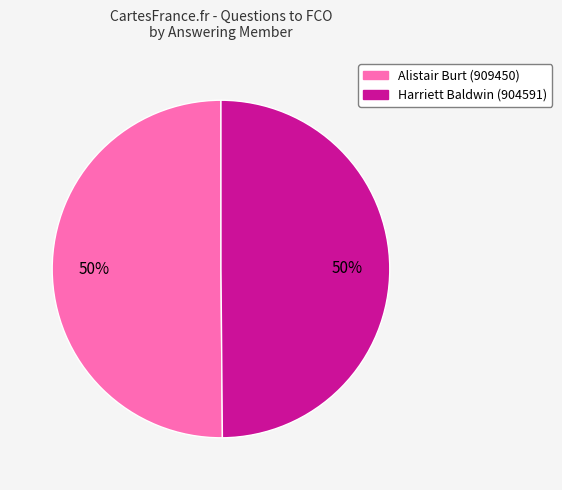

To the nearest percent, what portion does Alistair Burt (909450) represent?

50%